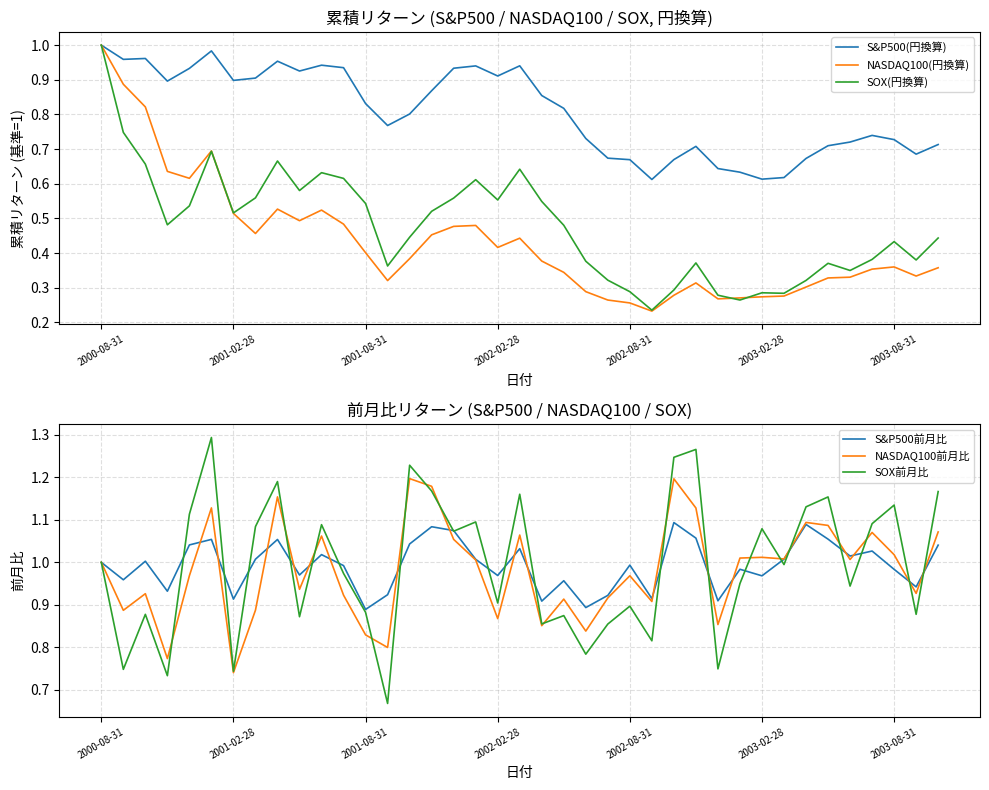

How many lines are shown in the chart?

6